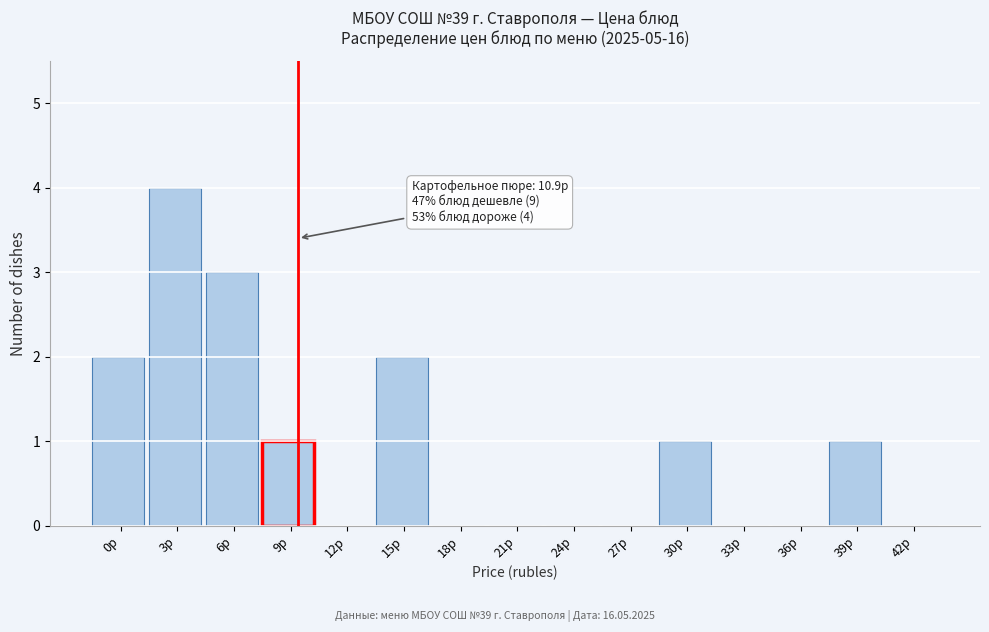

Reading right to left, what are all the values shown in this chart?

42р=0	39р=1	36р=0	33р=0	30р=1	27р=0	24р=0	21р=0	18р=0	15р=2	12р=0	9р=1	6р=3	3р=4	0р=2